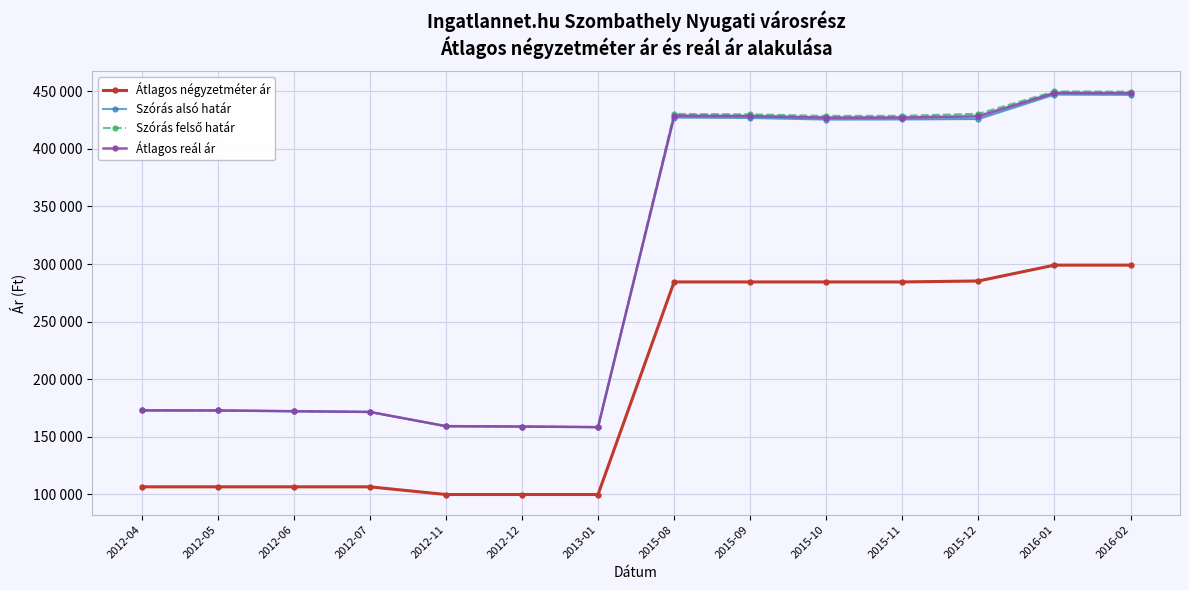

What is the minimum value for Szórás felső határ?

158442